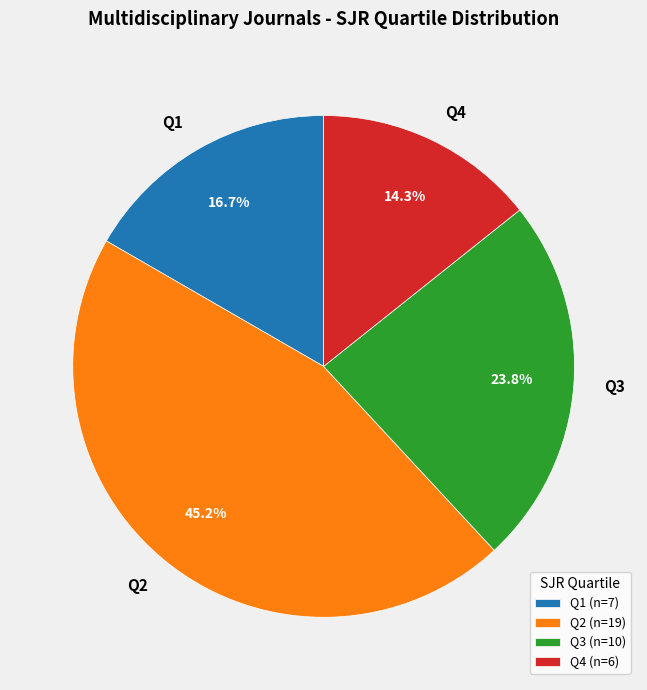

Which category has the smallest portion of the pie?

Q4